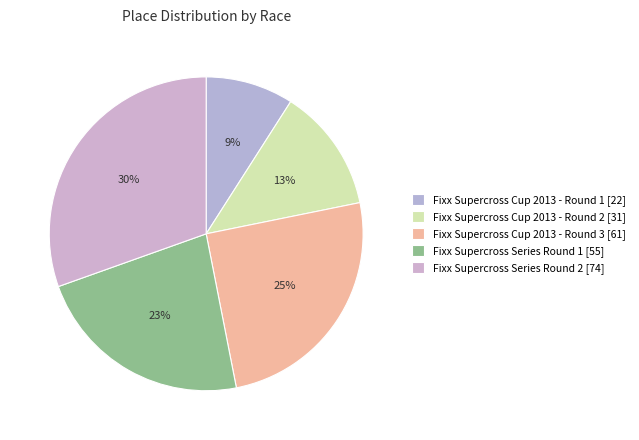

How many slices are in this pie chart?

5